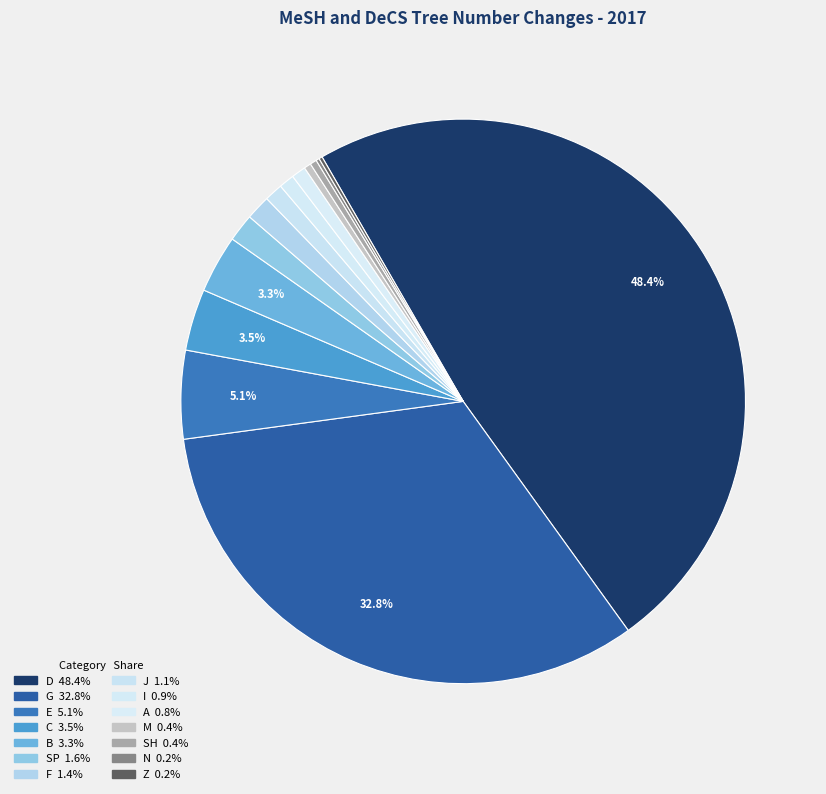

The C slice represents 4% of the pie. True or false?

True